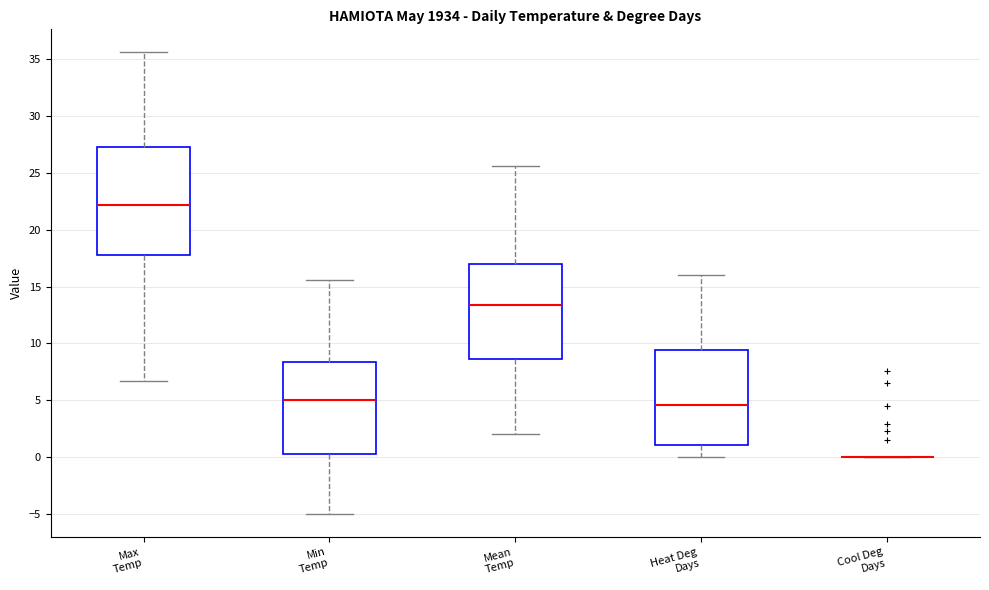

Which box is the tallest, from its lower edge to its upper edge?

Max Temp